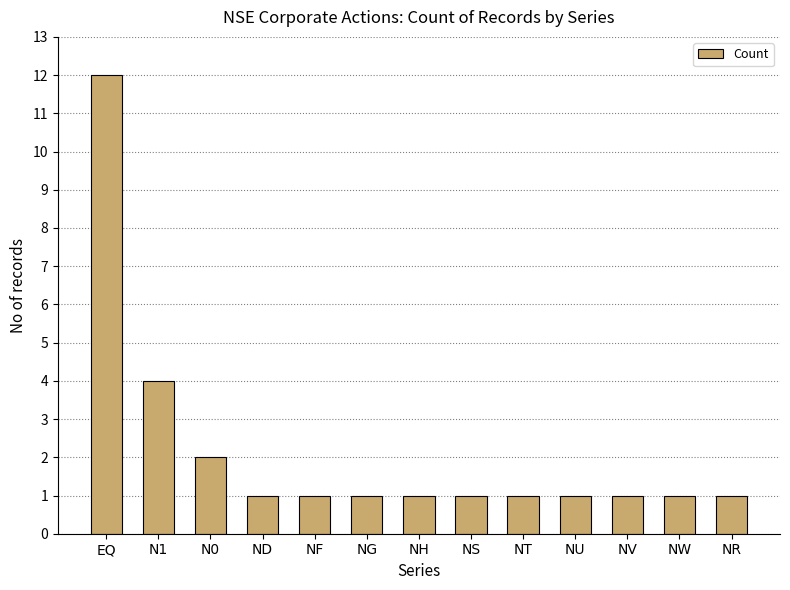

What is the value of the 11th bar from the left?

1